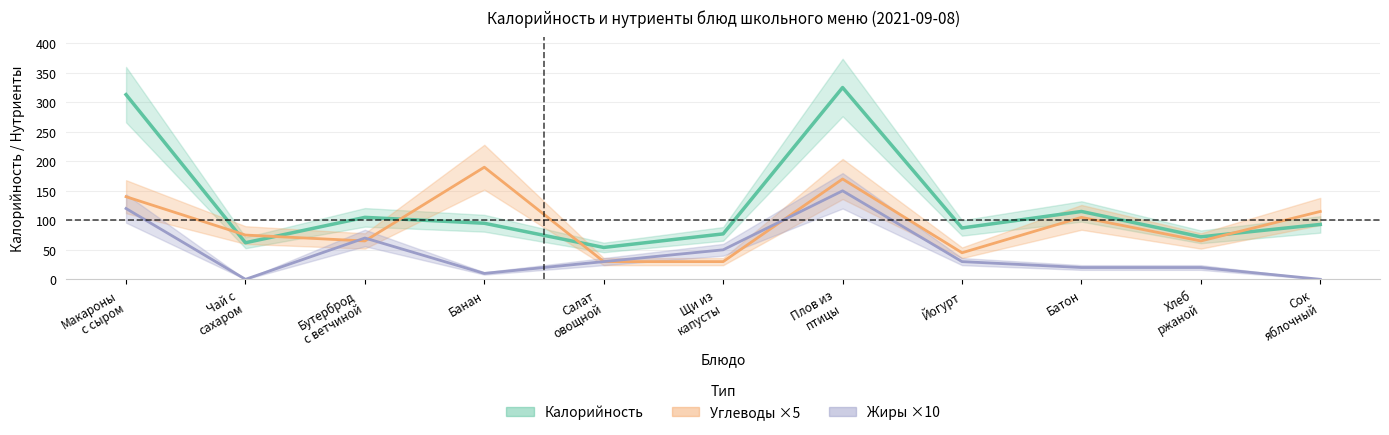

How many lines are shown in the chart?

3